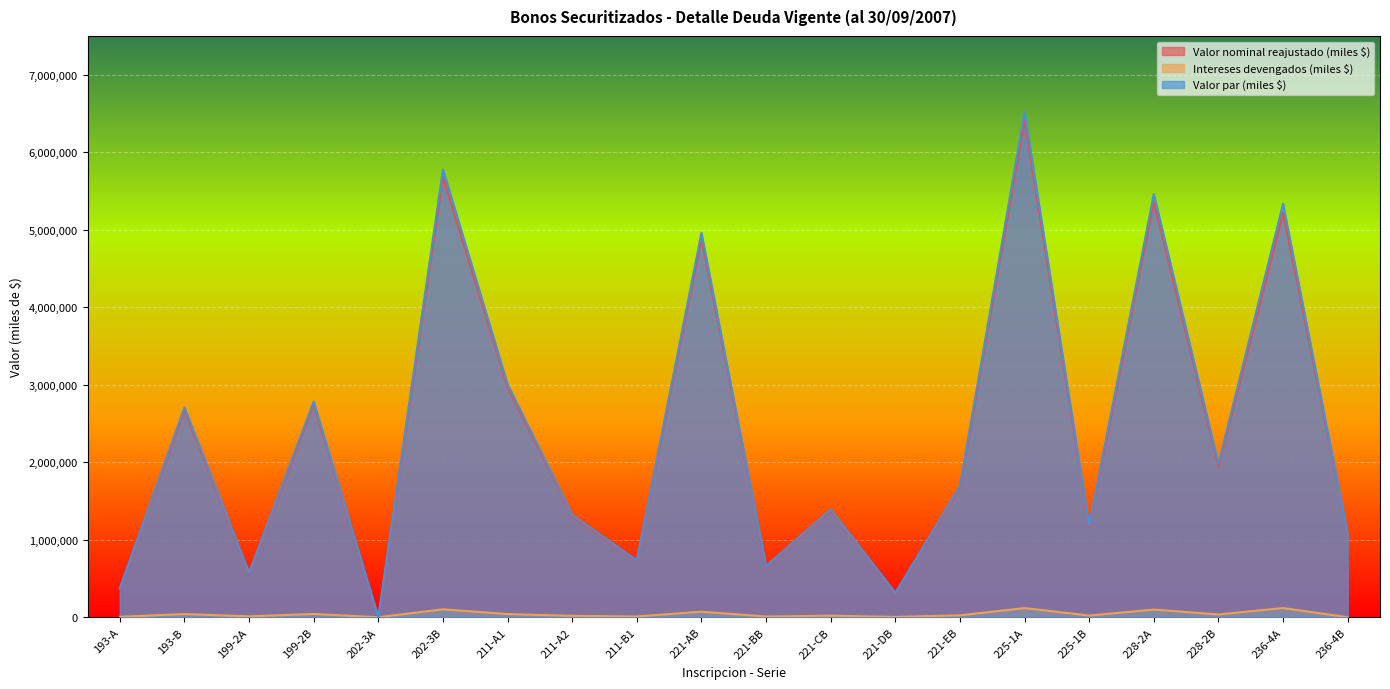

At which category does Valor nominal reajustado (miles $) reach its first local peak?

193-B